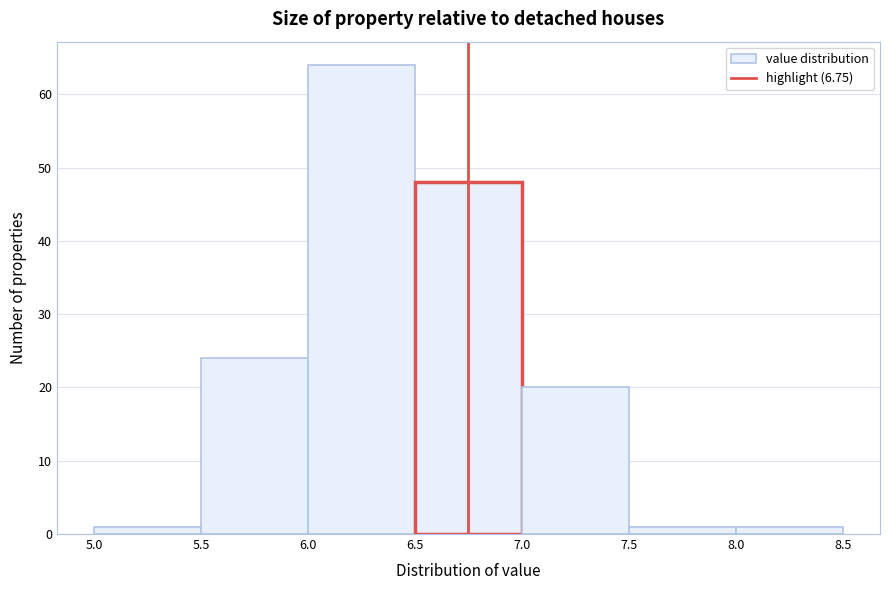

What is the height of the bar covering 8.0 to 8.5 on the x-axis? The values are not printed on the chart, so give them approximately, as read against the axis.

1